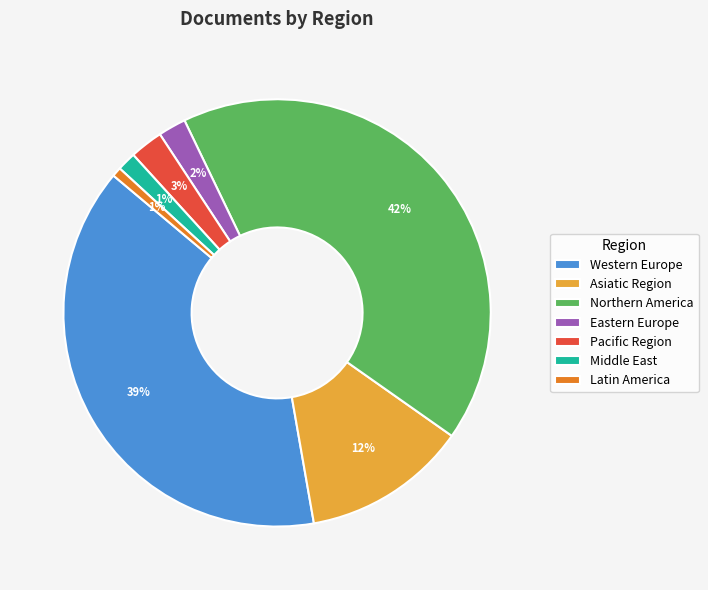

Is the sum of Eastern Europe and Middle East greater than half?

No